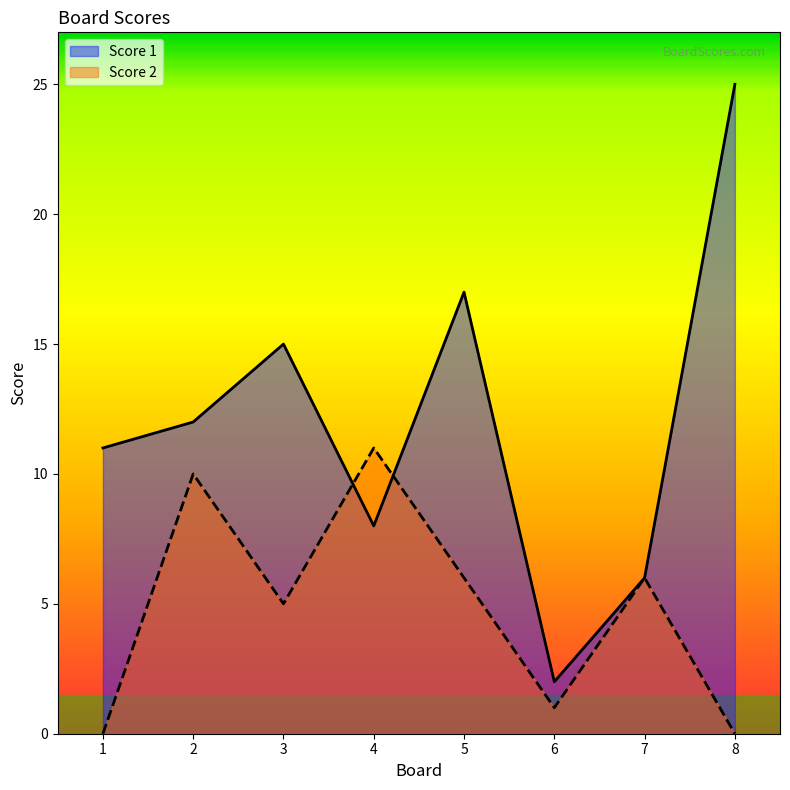

Rank the series by their maximum value, from lowest to highest.

Score 2, Score 1